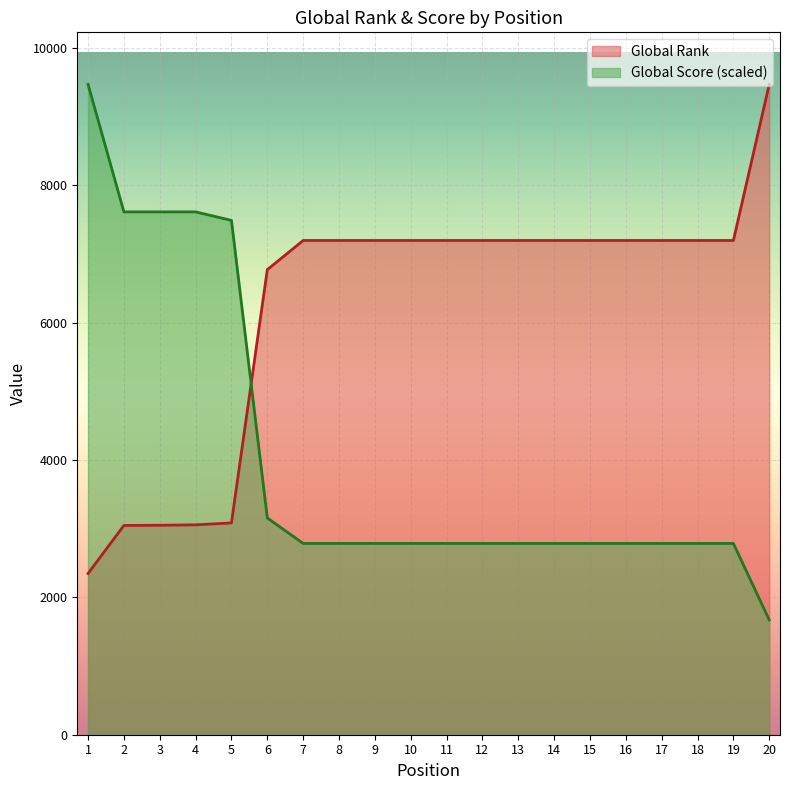

Reading right to left, transcribe all the data shown in this chart.

Global Rank: 9473.0	7199.0	7199.0	7199.0	7199.0	7199.0	7199.0	7199.0	7199.0	7199.0	7199.0	7199.0	7199.0	7199.0	6774.0	3085.0	3057.0	3051.0	3048.0	2348.0
Global Score: 1671.7	2786.2	2786.2	2786.2	2786.2	2786.2	2786.2	2786.2	2786.2	2786.2	2786.2	2786.2	2786.2	2786.2	3157.7	7491.7	7615.5	7615.5	7615.5	9473.0